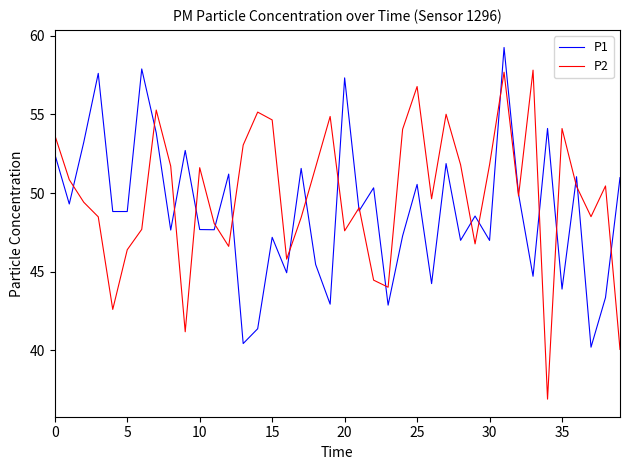

Rank the series by their maximum value, from lowest to highest.

P2, P1